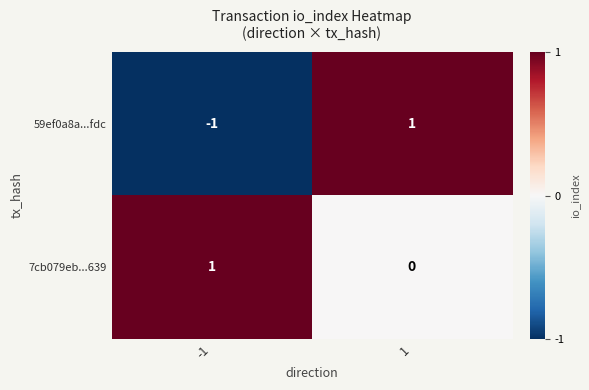

Which series changed the most between -1 and 1?

59ef0a8a...fdc